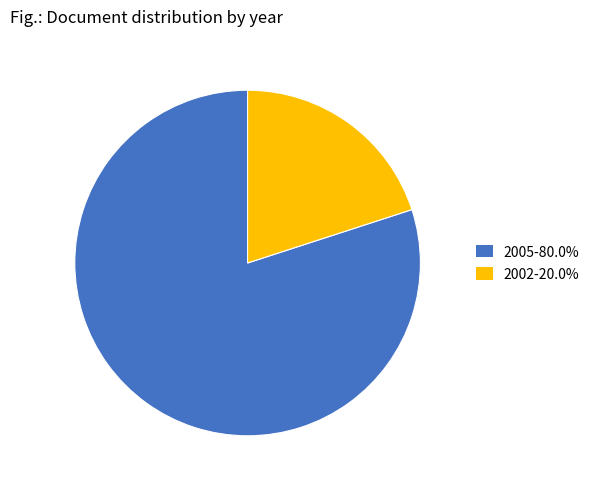

Is 2005-80.0% the majority of the pie?

Yes